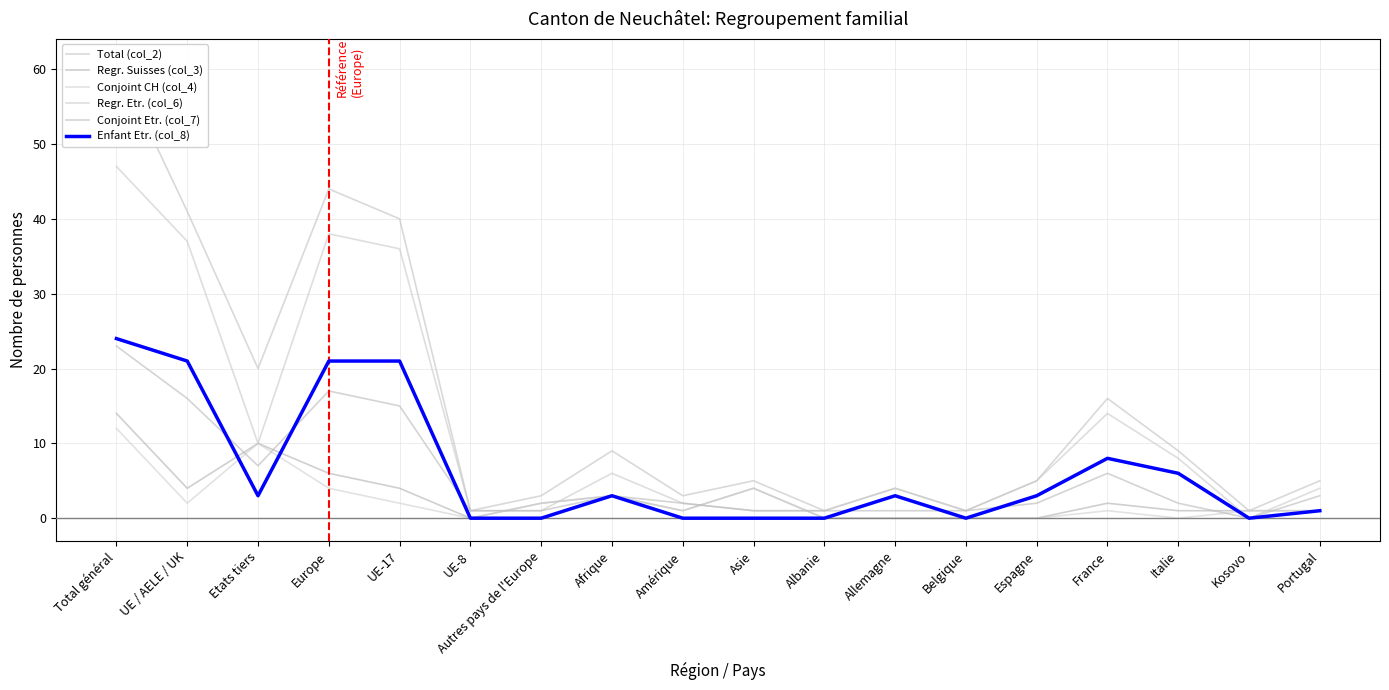

The value of Conjoint Etr. (col_7) at UE-17 is 9. True or false?

False